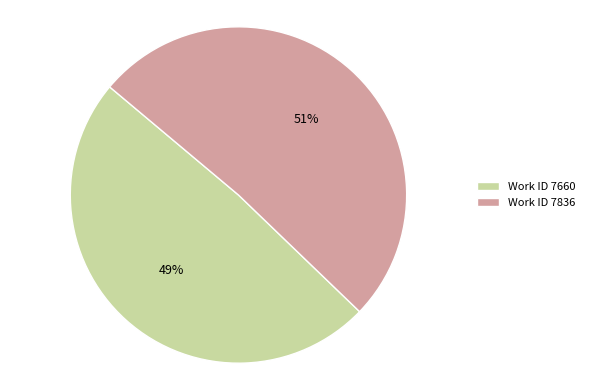

What percentage is the Work ID 7836 slice, to the nearest percent?

51%